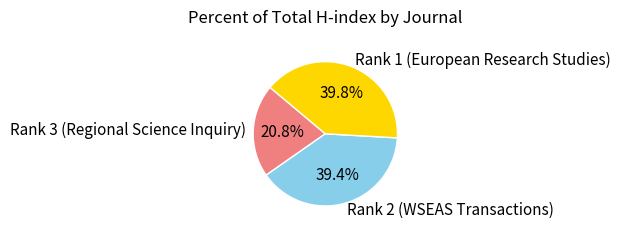

How many slices are in this pie chart?

3